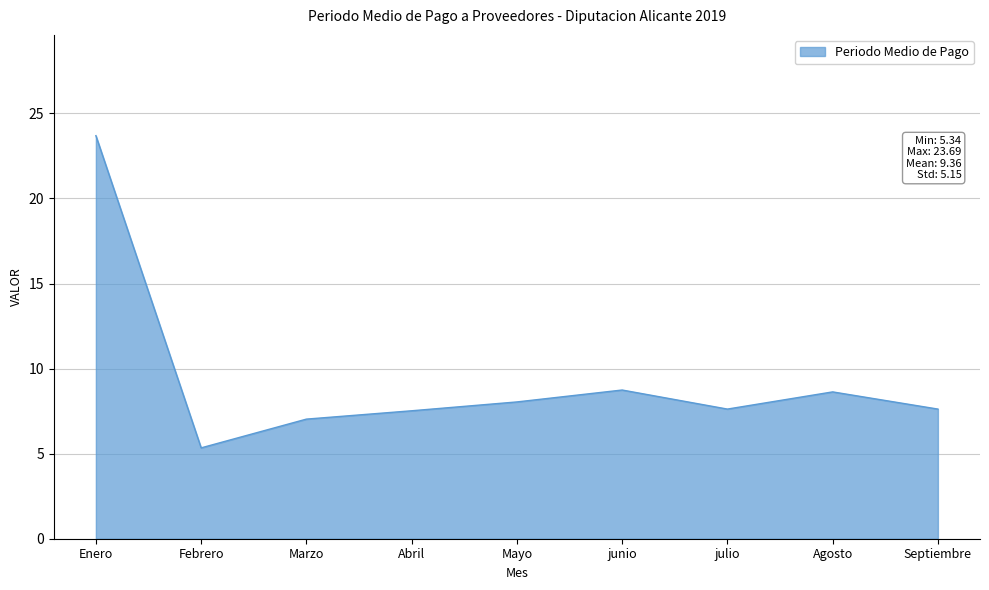

Approximately how many times larger is the value at julio compared to Abril?

1.0